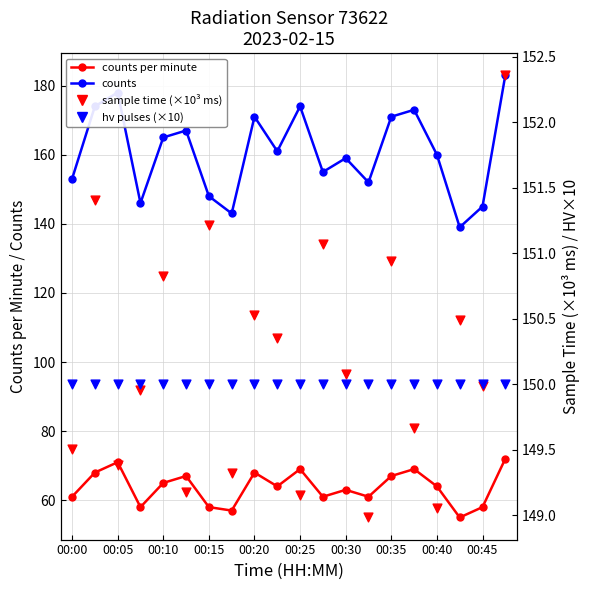

At which category is the sum across all series the highest?

19